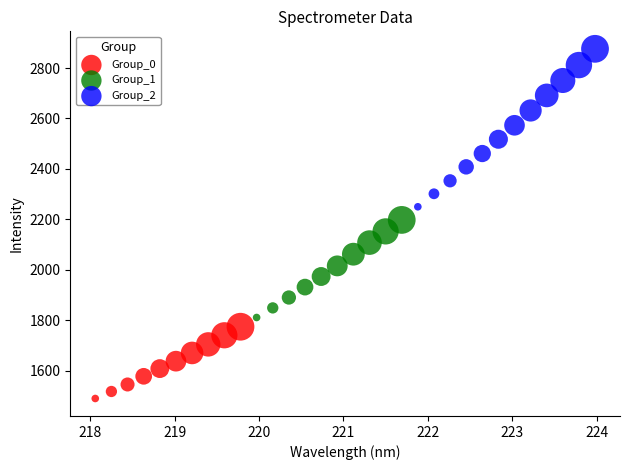

Which series has the largest Y range (max minus min)?

Group_2